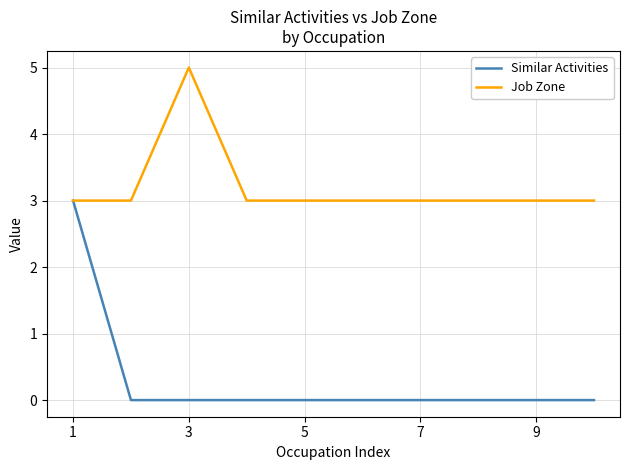

Rank the series by their maximum value, from lowest to highest.

Similar Activities, Job Zone